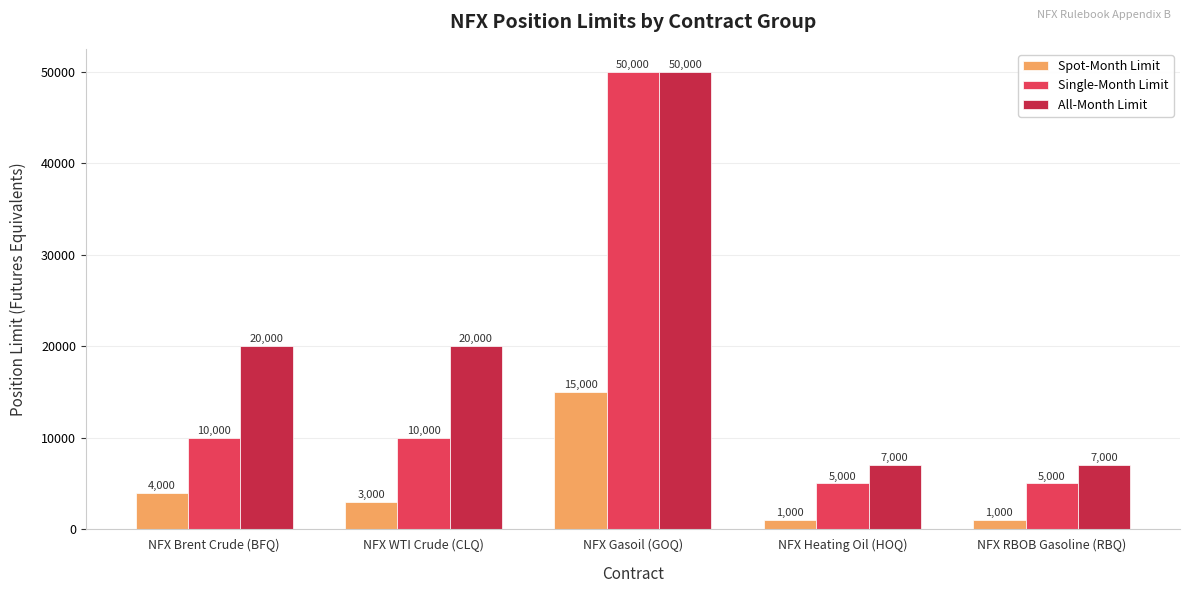

What are all the series names shown in the legend?

Spot-Month Limit, Single-Month Limit, All-Month Limit